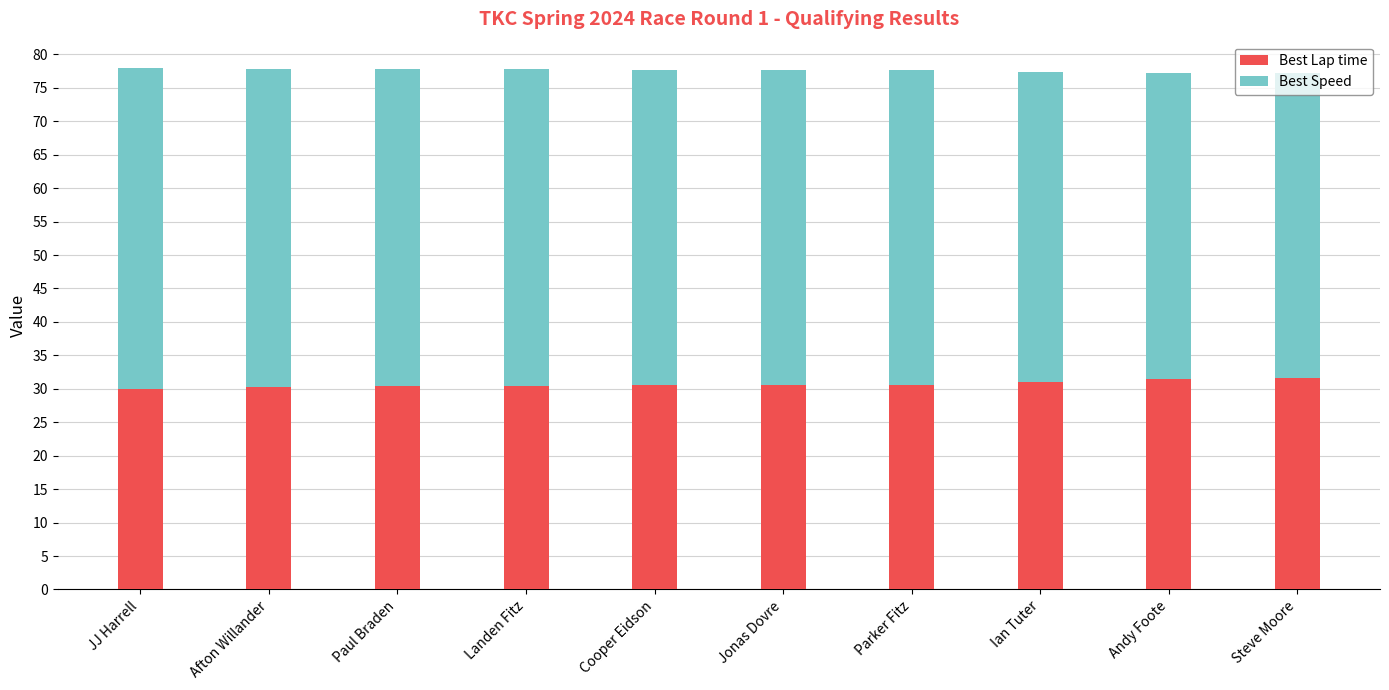

What is the sum of the Best Lap time values at Paul Braden and Jonas Dovre?

60.9